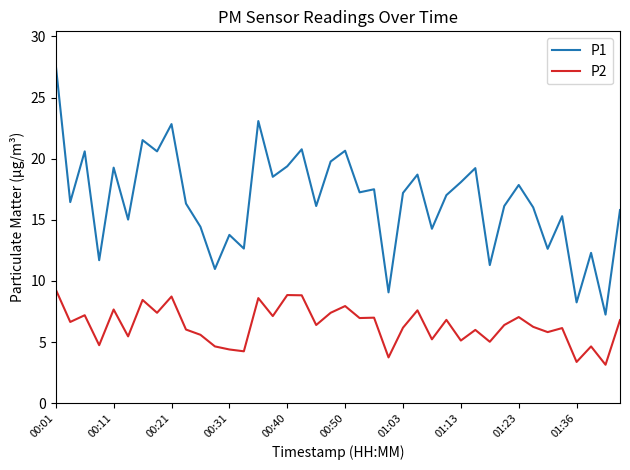

Rank the series by their maximum value, from highest to lowest.

P1, P2